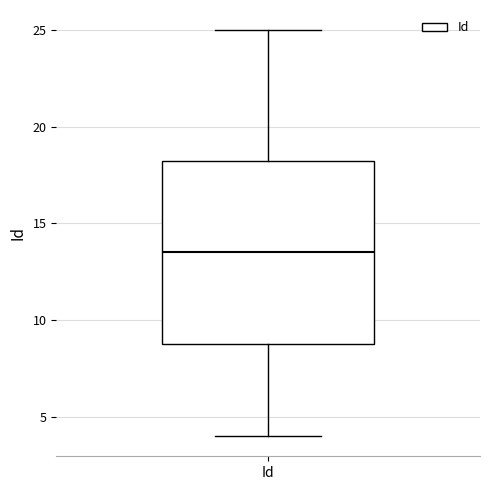

Read this box plot against the y-axis: the position of the median line, the range covered by the box, and the ends of both whiskers. The values are not printed on the chart, so give them approximately, as read against the axis.

median 13.5, box 9.0 to 18.5, whiskers 4.0 to 25.0